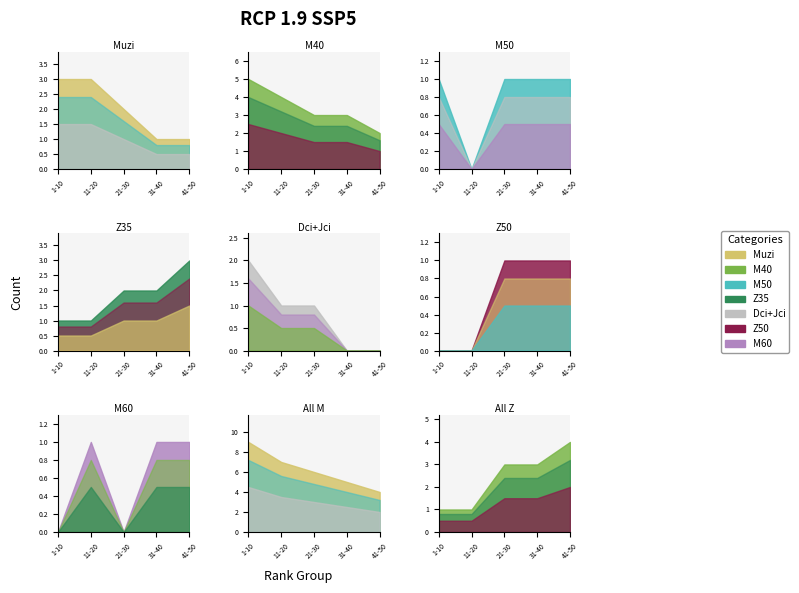

True or false: 21-30 and 11-20 cross at least once.

True